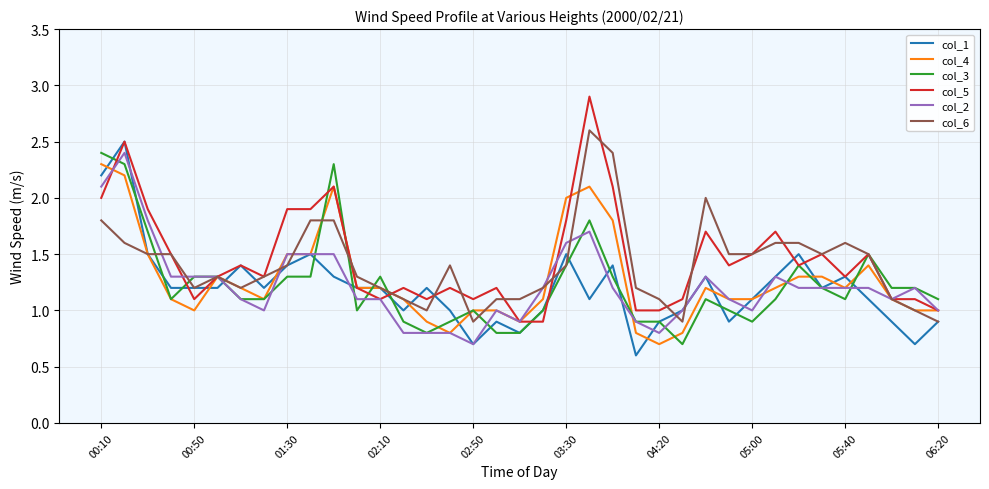

What is the greatest value displayed?

2.9